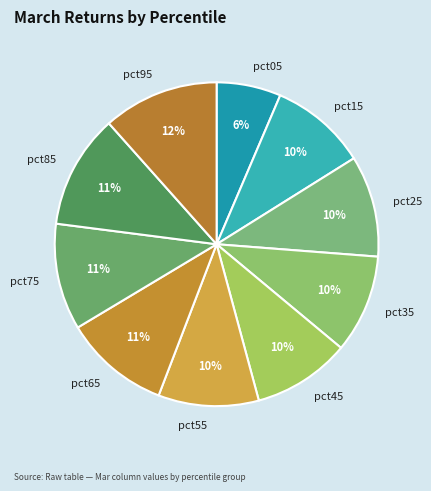

Which category has the smallest portion of the pie?

pct05